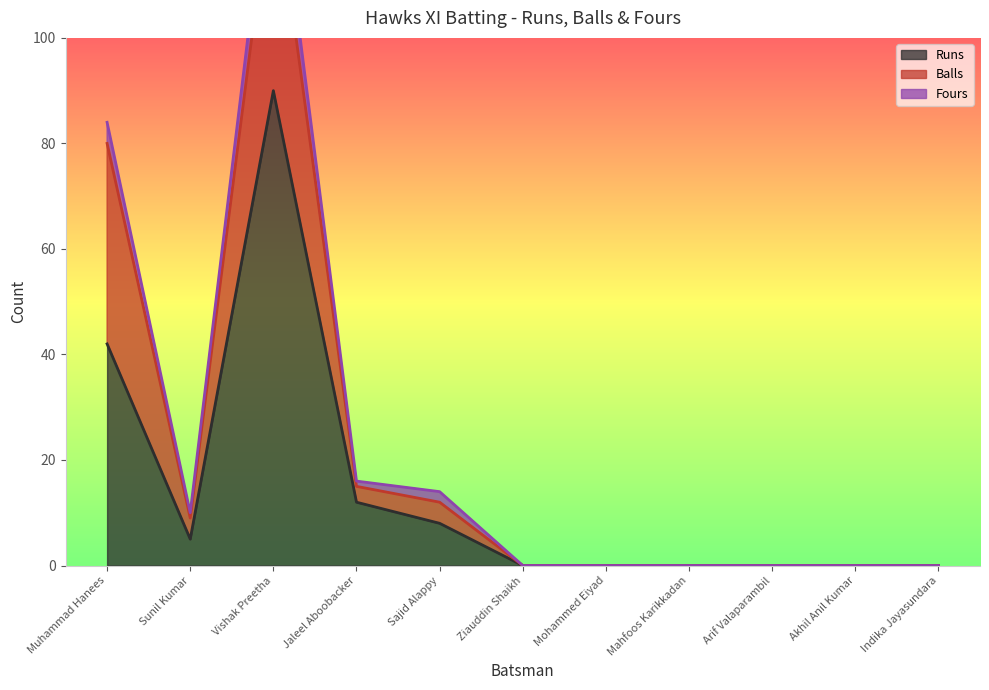

Where is Runs nearest to the value 45?

Muhammad Hanees